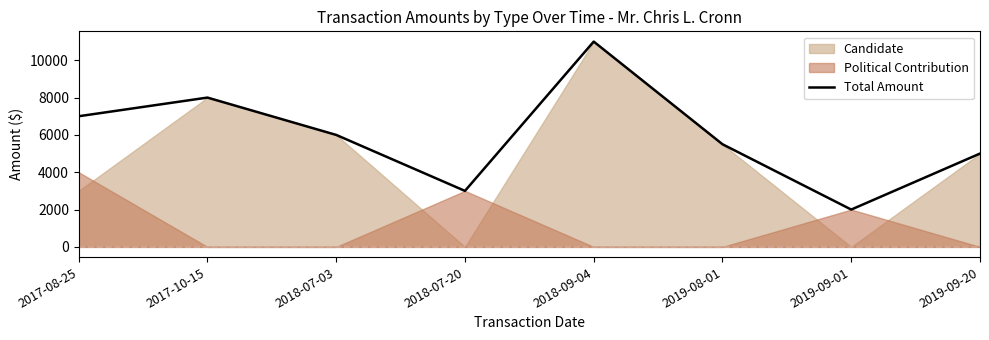

Reading left to right, what are all the values shown in this chart?

2017-08-25=7000	2017-10-15=8000	2018-07-03=6000	2018-07-20=3000	2018-09-04=11000	2019-08-01=5500	2019-09-01=2000	2019-09-20=5000